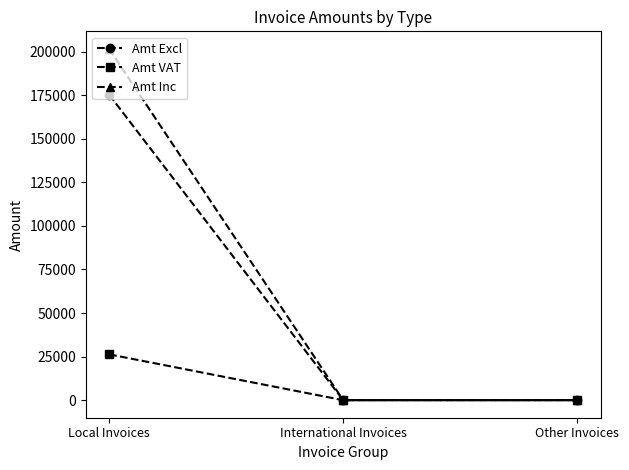

At which category is the sum across all series the highest?

Local Invoices